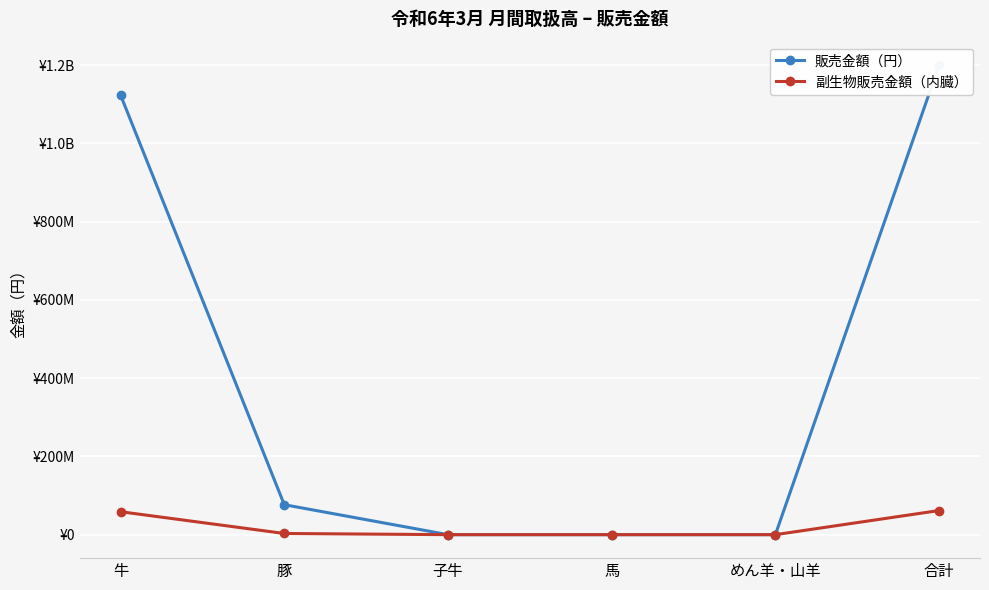

True or false: 販売金額（円） and 副生物販売金額（内臓） intersect in this chart.

False